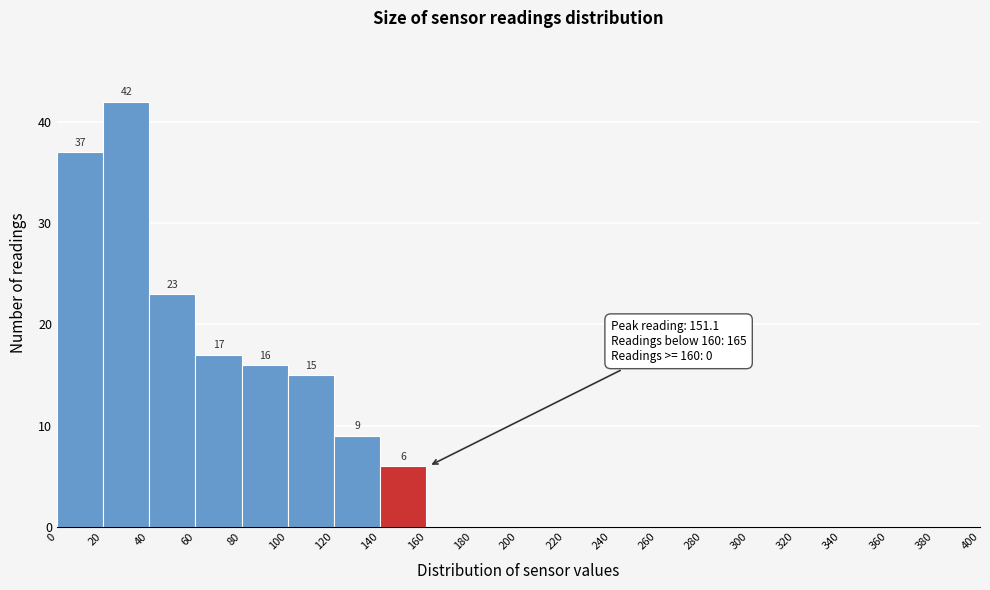

Over which range of the x-axis is the bar tallest?

20 to 40